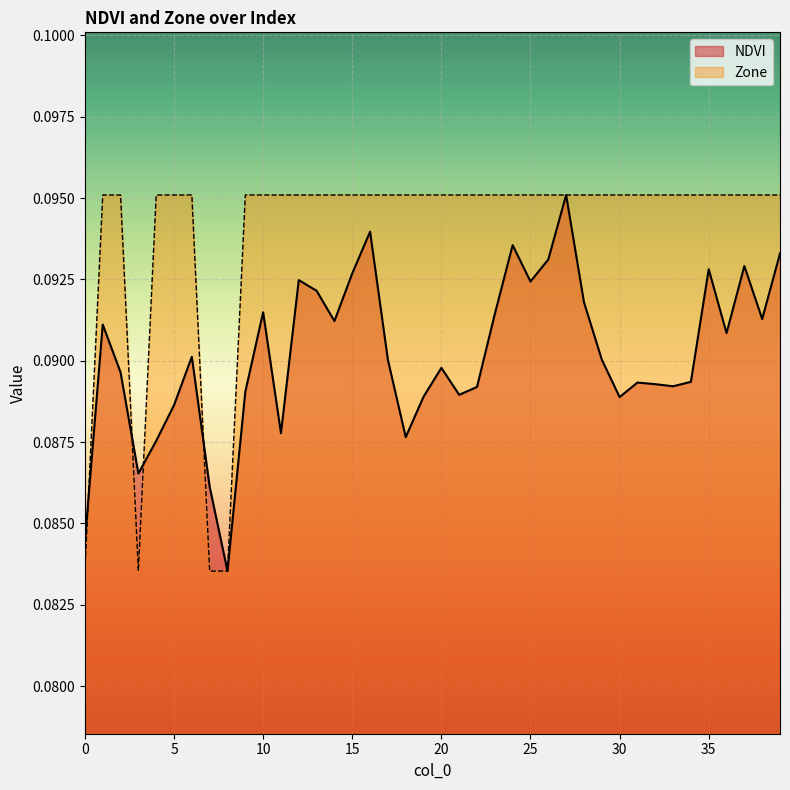

Between which two adjacent categories do NDVI and Zone first intersect?

0 and 1